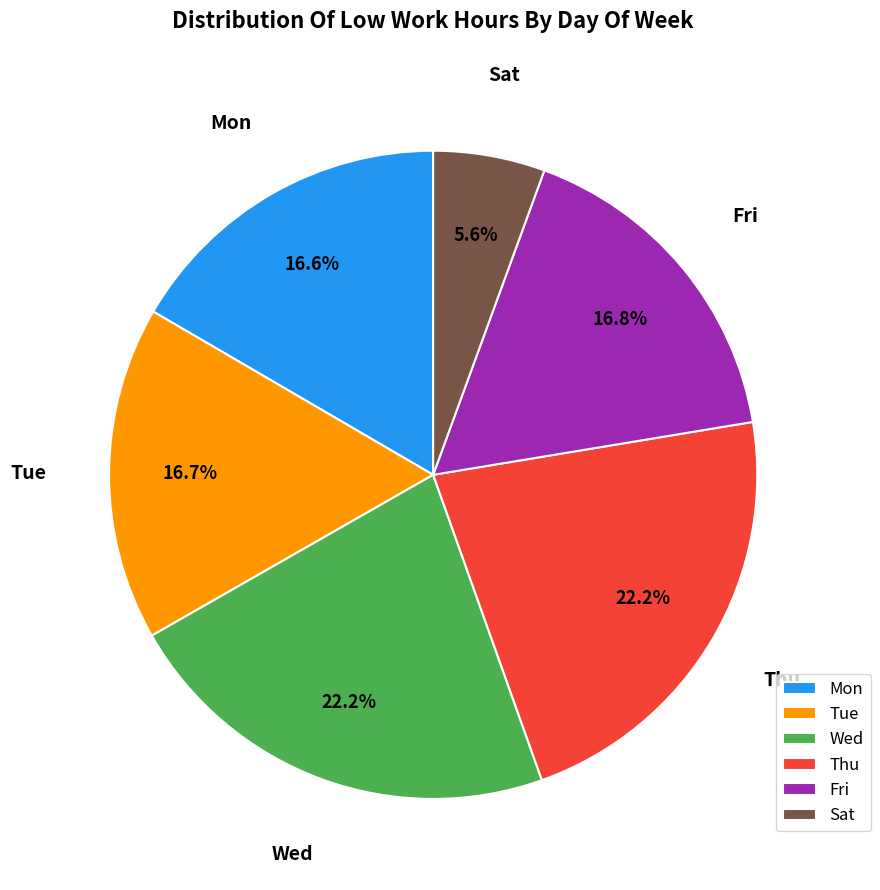

Does Tue account for over 50% of the chart?

No